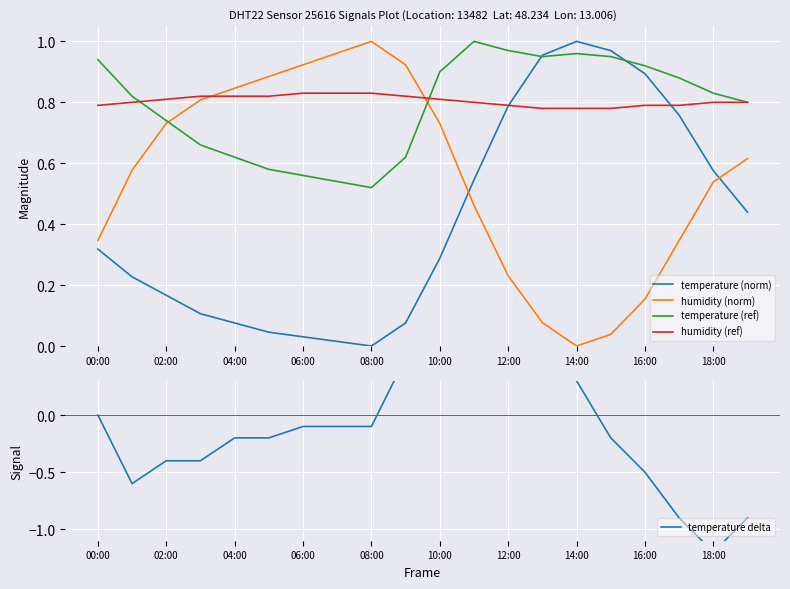

Which label corresponds to the largest value in the chart?

11